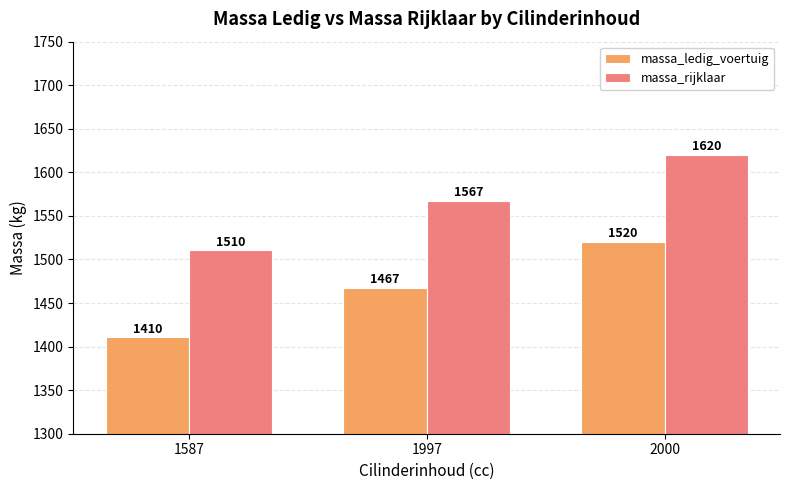

Which series has the largest total across all categories?

massa_rijklaar